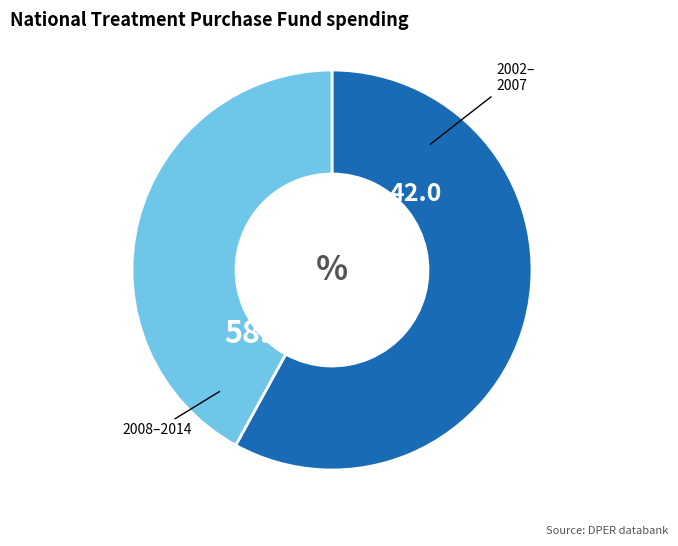

Is there a majority slice in this chart?

Yes